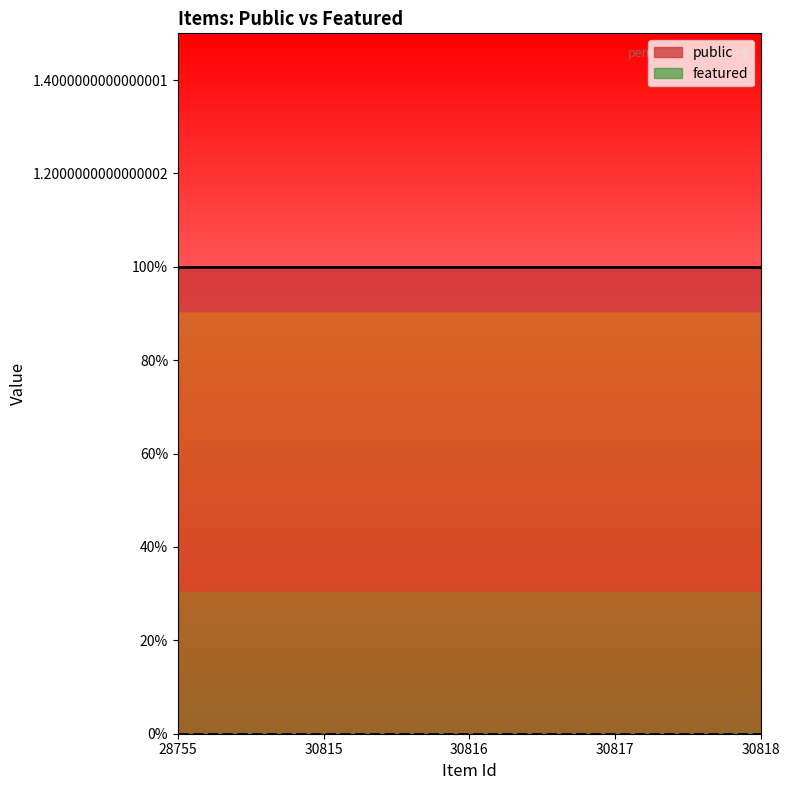

True or false: featured and public intersect in this chart.

False